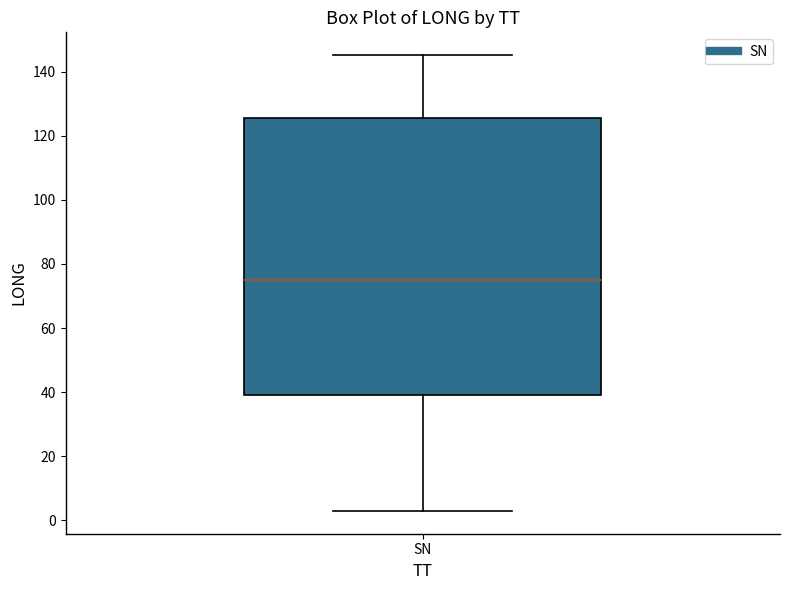

Transcribe this box plot: give where the median line is, the range the box spans, and where the two whiskers end, as read against the y-axis. The values are not printed on the chart, so give them approximately, as read against the axis.

median 76, box 38 to 126, whiskers 2 to 146